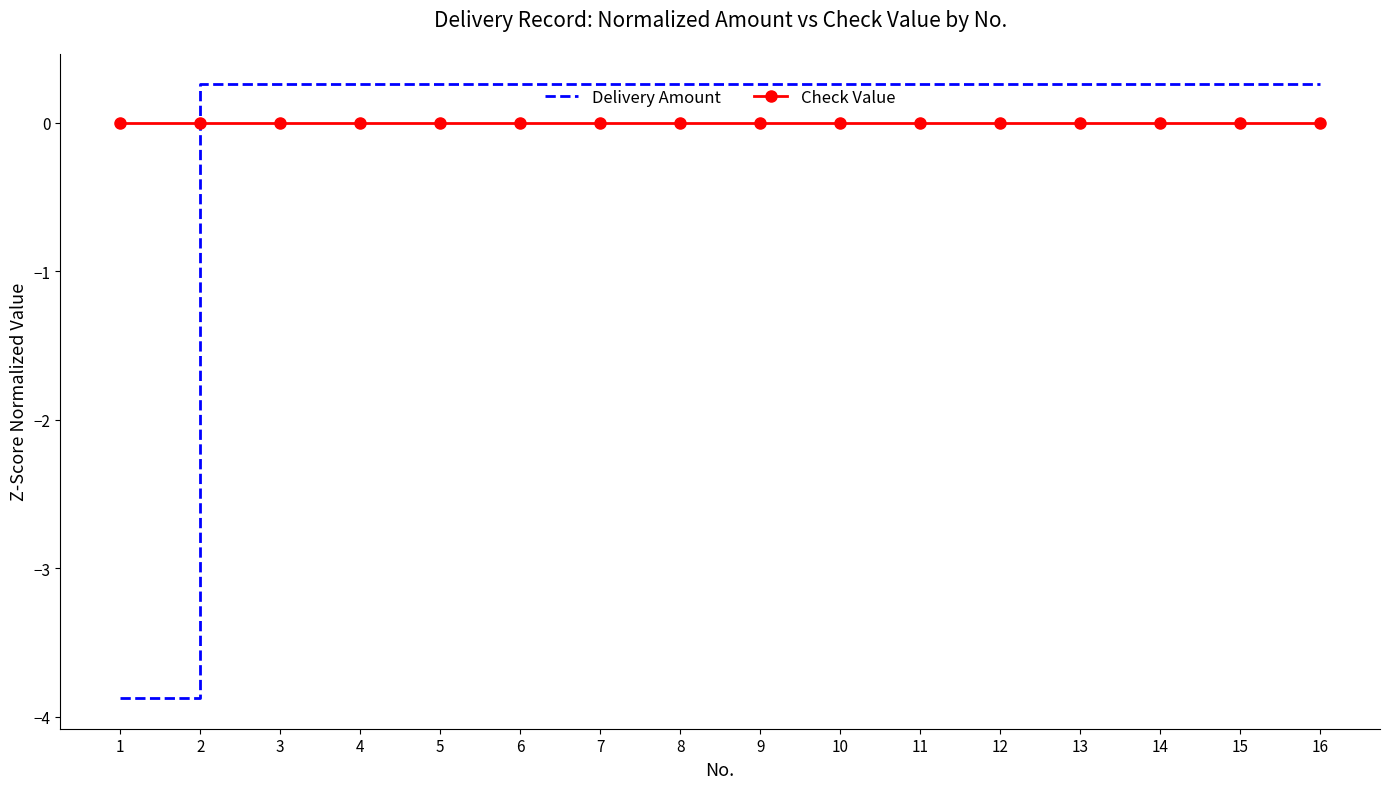

Where do Delivery Amount and Check Value first cross each other?

1 and 2